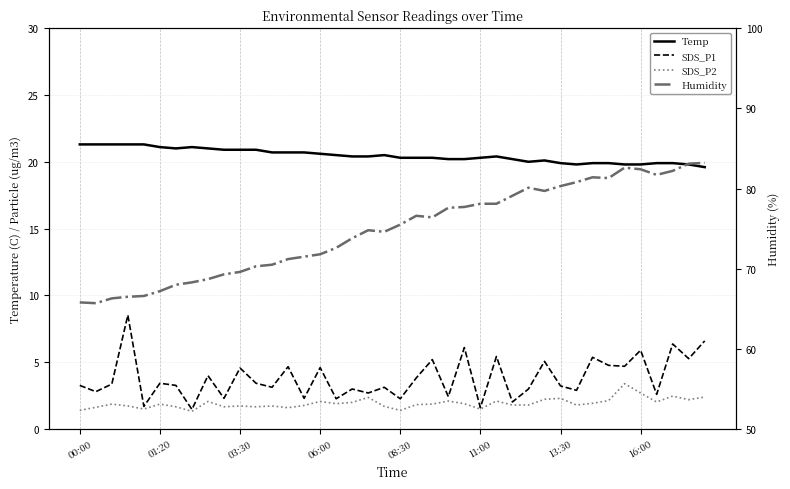

What is the approximate value of Humidity at 00:00?

65.8